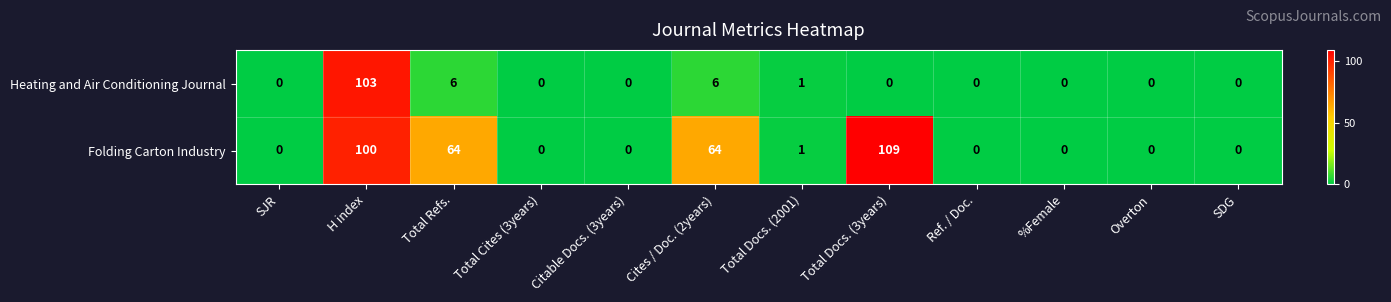

What is the difference between the second highest and second lowest values in the Folding Carton Industry series?

100